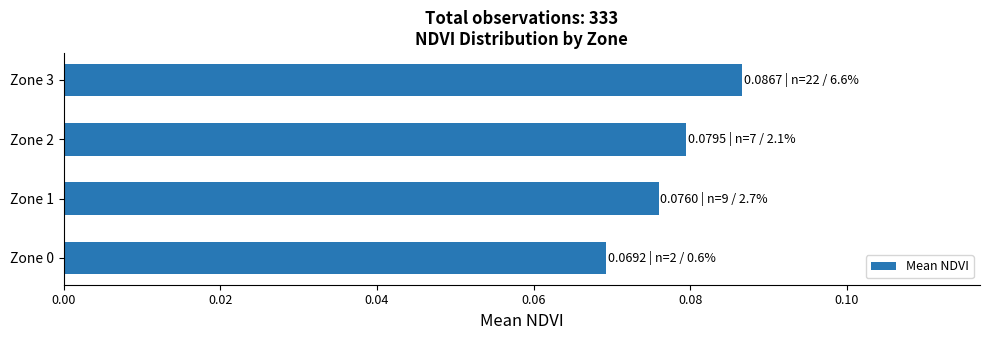

At which category does the chart reach its peak across all series?

Zone 3